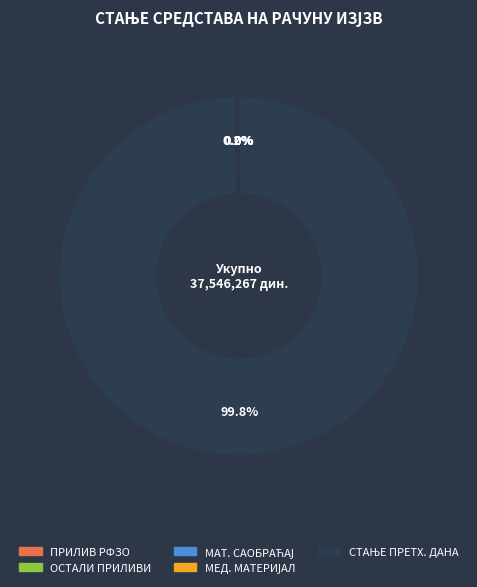

Is there any slice that represents more than half of the pie?

Yes